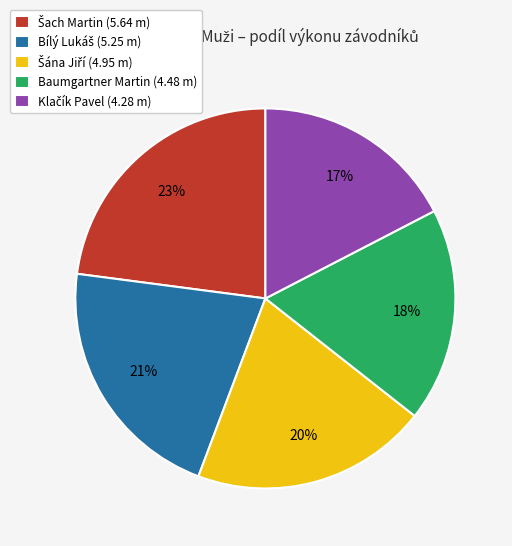

To the nearest percent, what percentage of the pie is Baumgartner Martin (4.48 m)?

18%